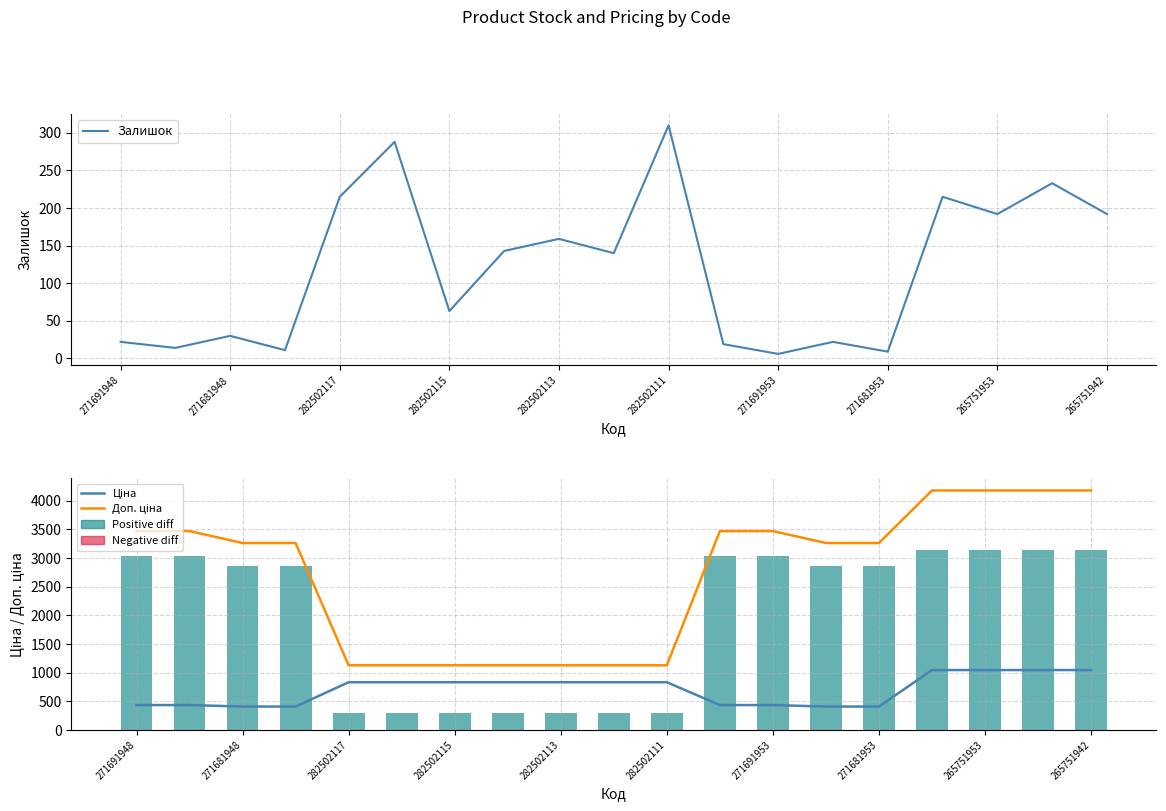

The Залишок series shows 60 at 282502113. True or false?

False